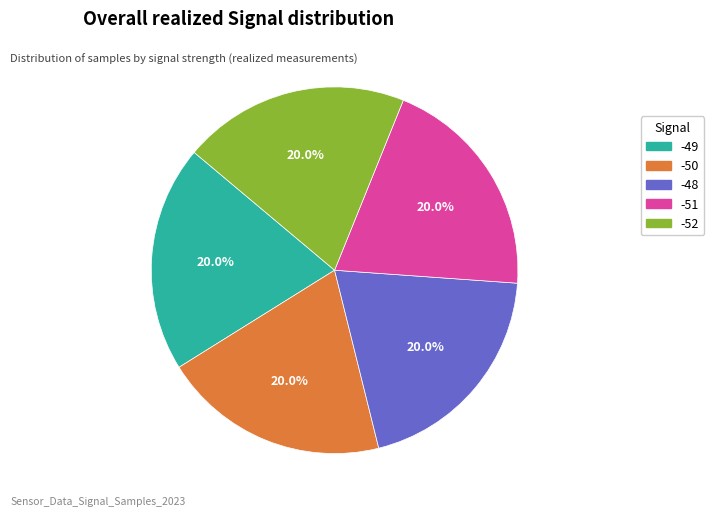

Is there any slice that represents more than half of the pie?

No